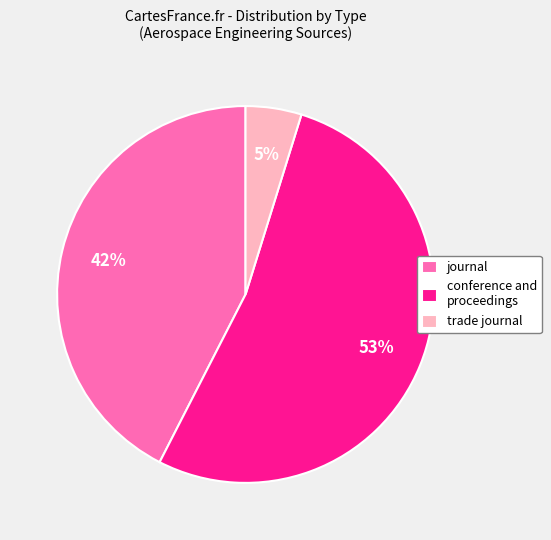

What is the ratio of the value at trade journal to the value at journal?

0.1